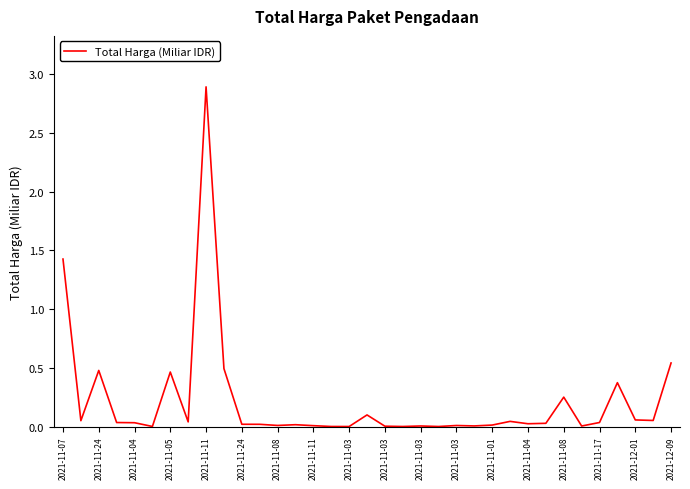

What is the difference between the maximum and minimum values?

2.9